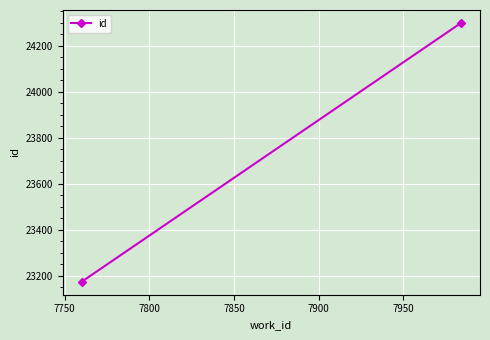

How many lines are shown in the chart?

1